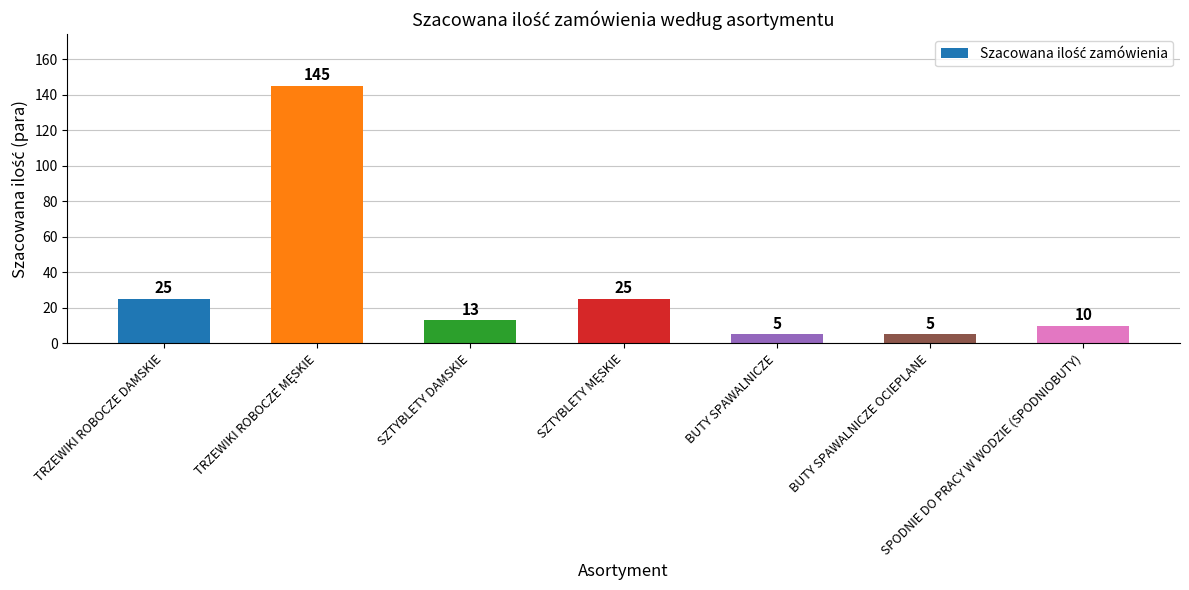

True or false: the data shows 5 at BUTY SPAWALNICZE OCIEPLANE.

True